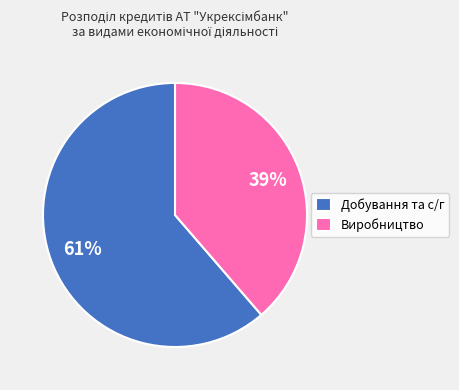

Do Виробництво and Добування та с/г together represent more than half of the pie?

Yes